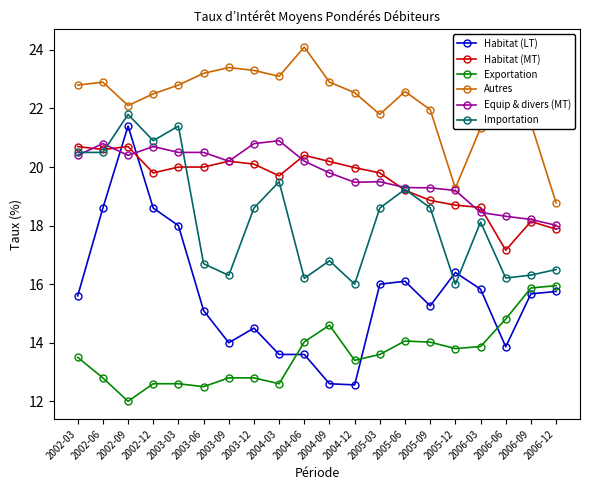

What is the difference between the highest and lowest values at 2002-09?

10.1